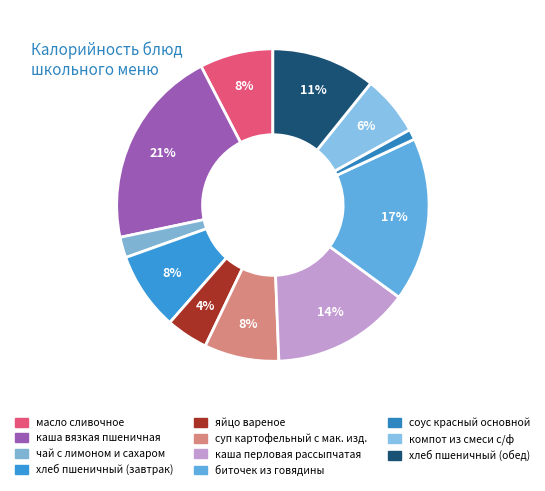

Count the number of slices in the pie.

11